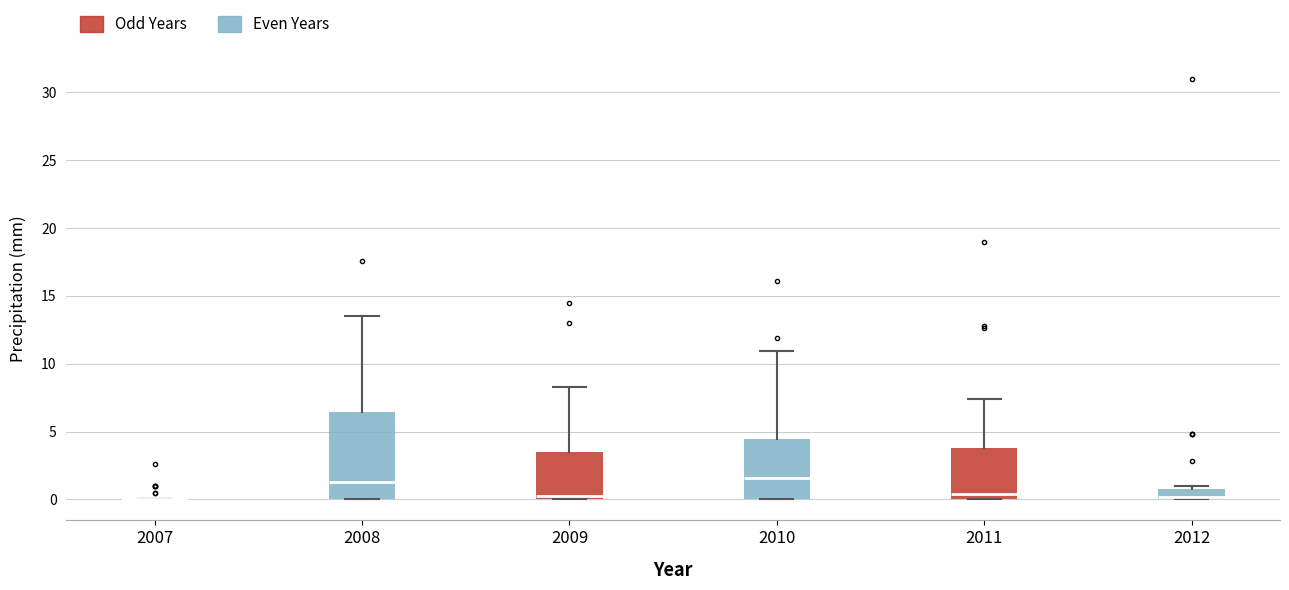

Comparing the boxes themselves (not the whiskers), which one is the tallest?

2008